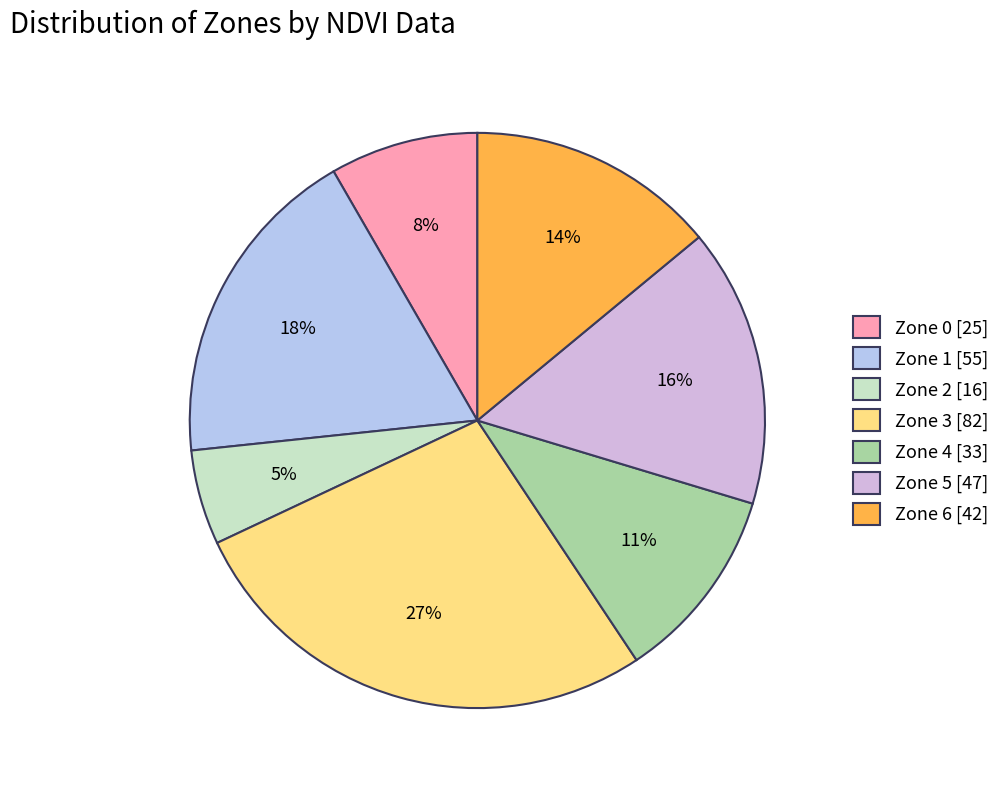

What is the change in value from Zone 1 to Zone 4?

-22